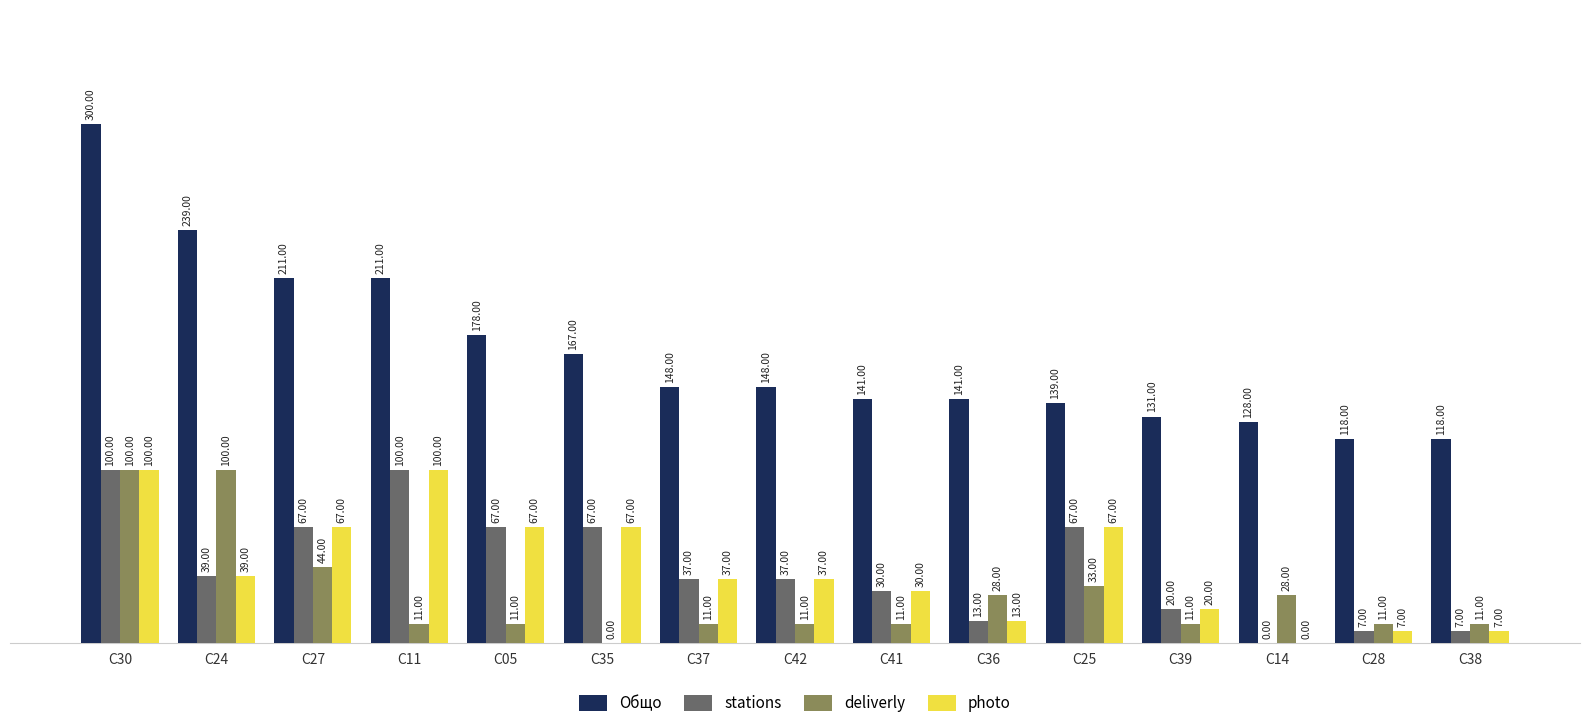

What is the sum of the deliverly values at C27 and C14?

72